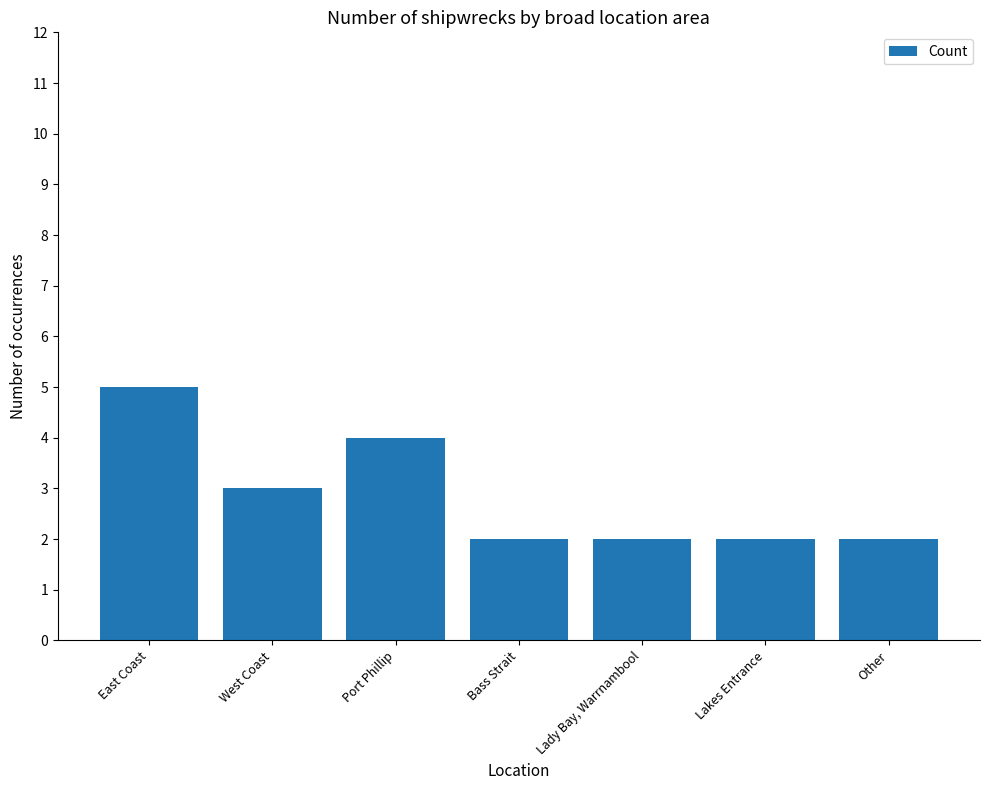

Reading left to right, transcribe all the data shown in this chart.

East Coast=5	West Coast=3	Port Phillip=4	Bass Strait=2	Lady Bay, Warrnambool=2	Lakes Entrance=2	Other=2